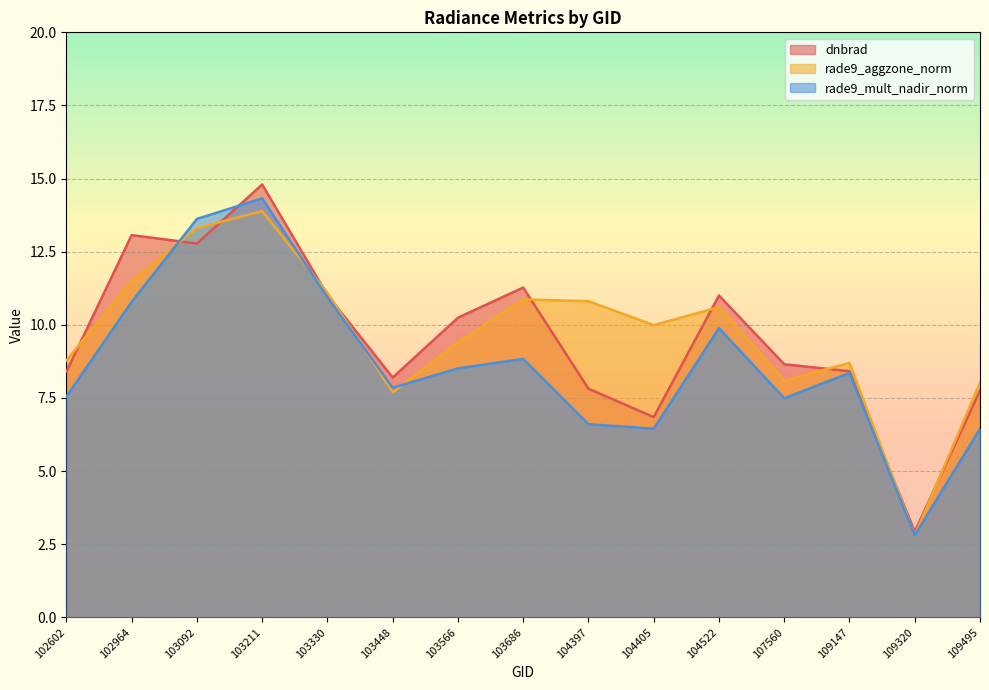

How many values in the rade9_mult_nadir_norm series exceed 8?

8